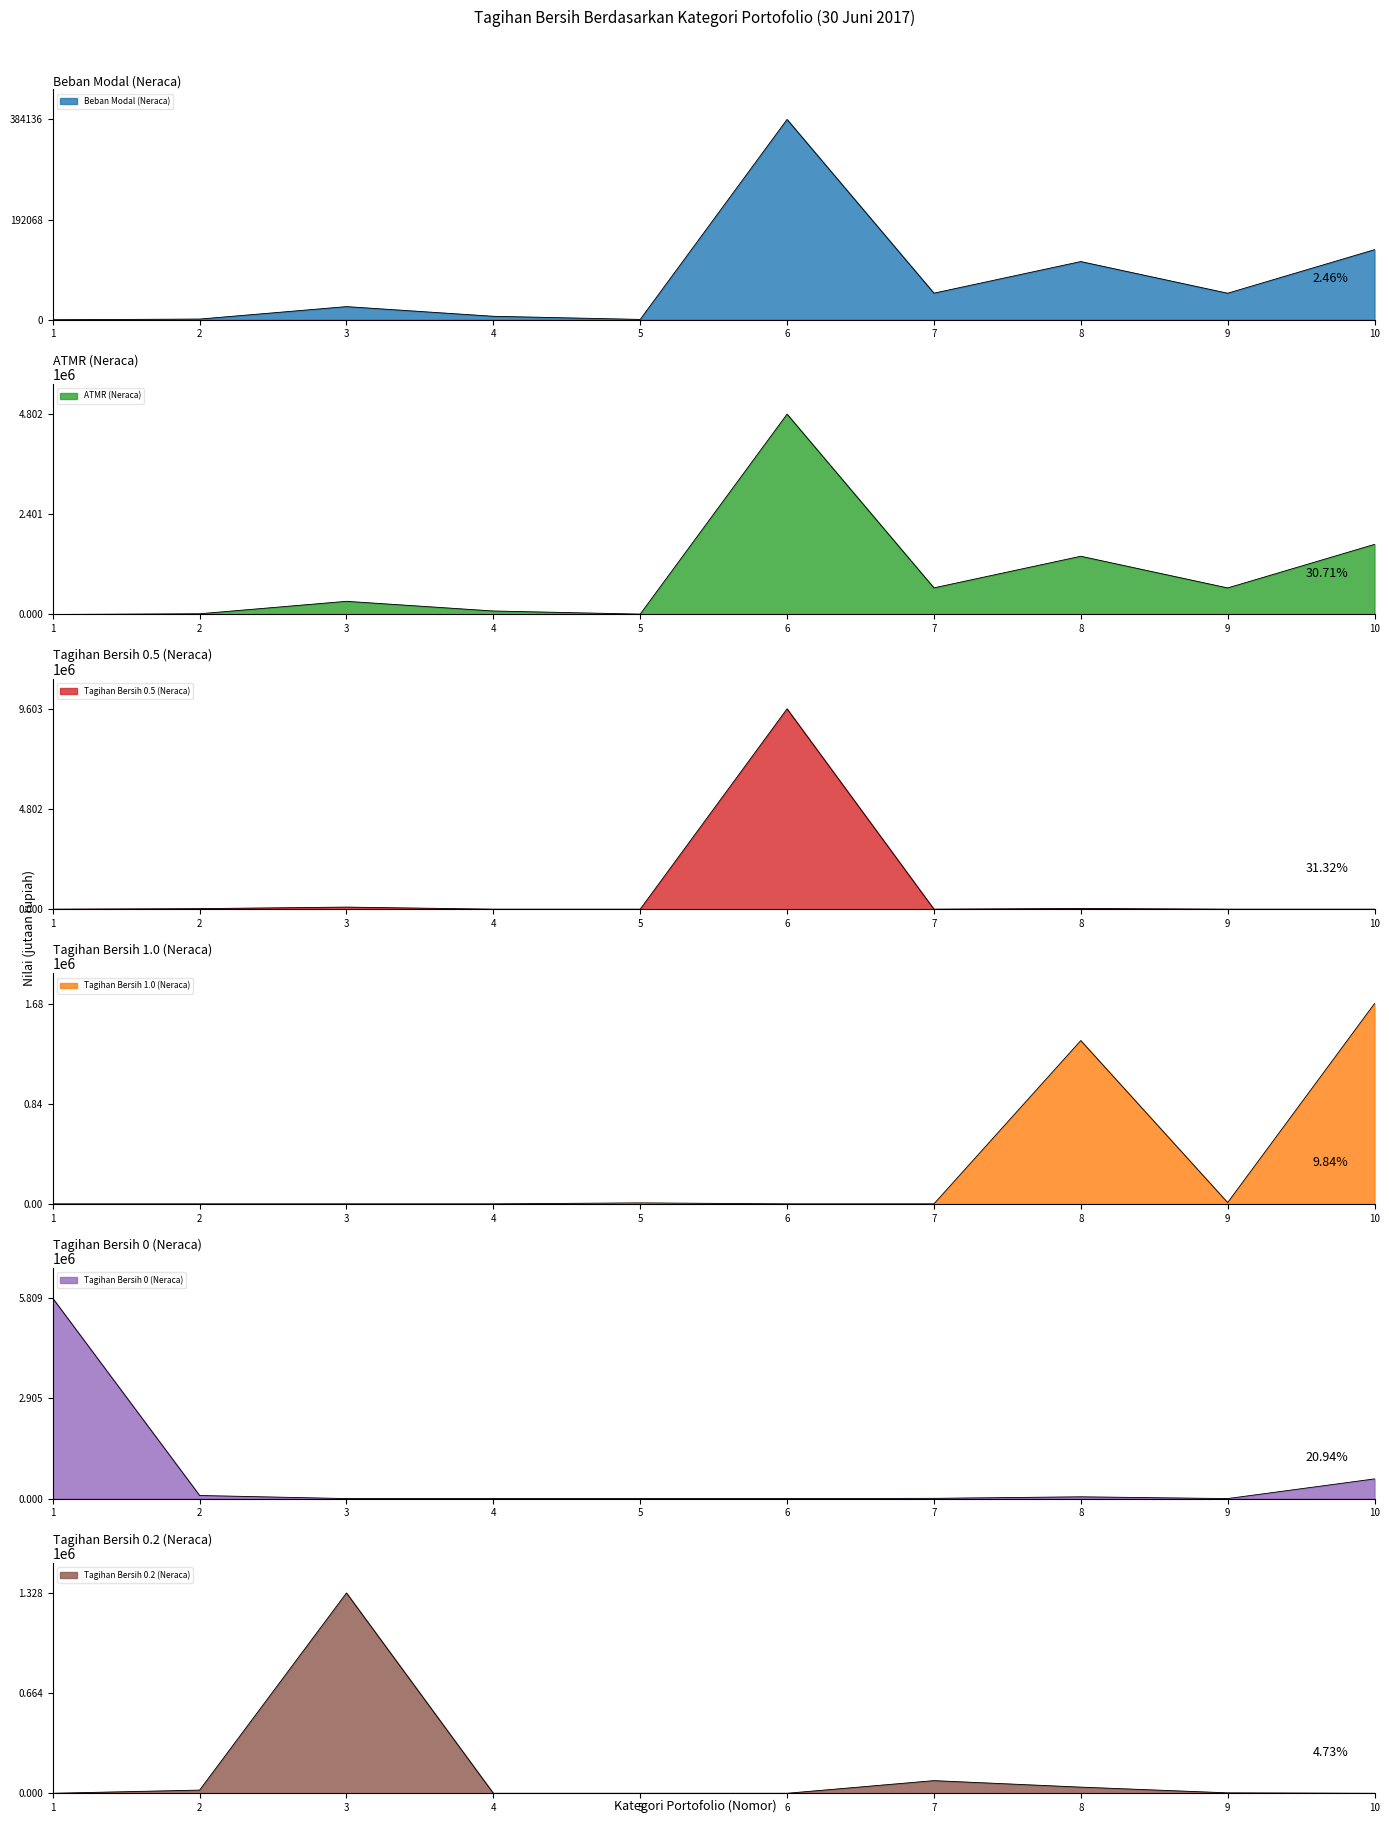

After their last crossing, which series has the higher values: Tagihan Bersih 1.0 (Neraca) or Tagihan Bersih 0 (Neraca)?

Tagihan Bersih 1.0 (Neraca)